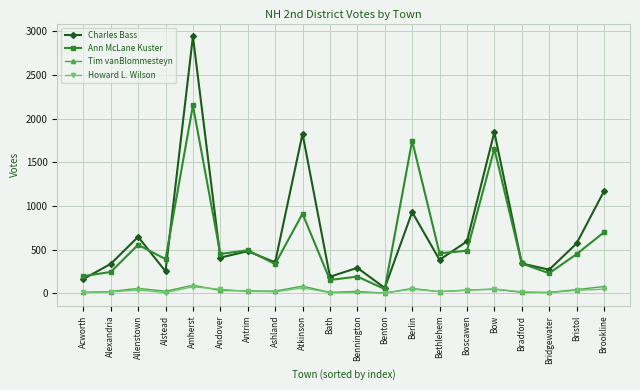

Is it true that Charles Bass equals 1191 at Amherst?

False